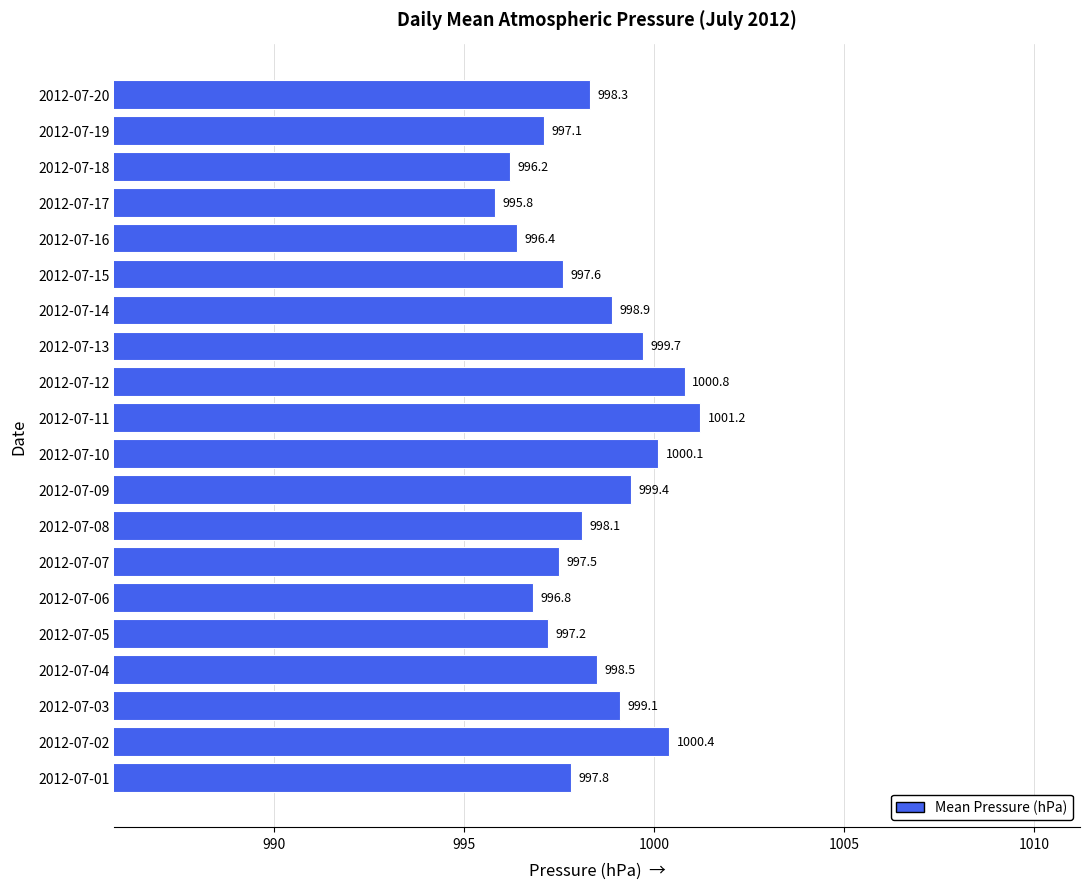

Count the number of values greater than 998.

11